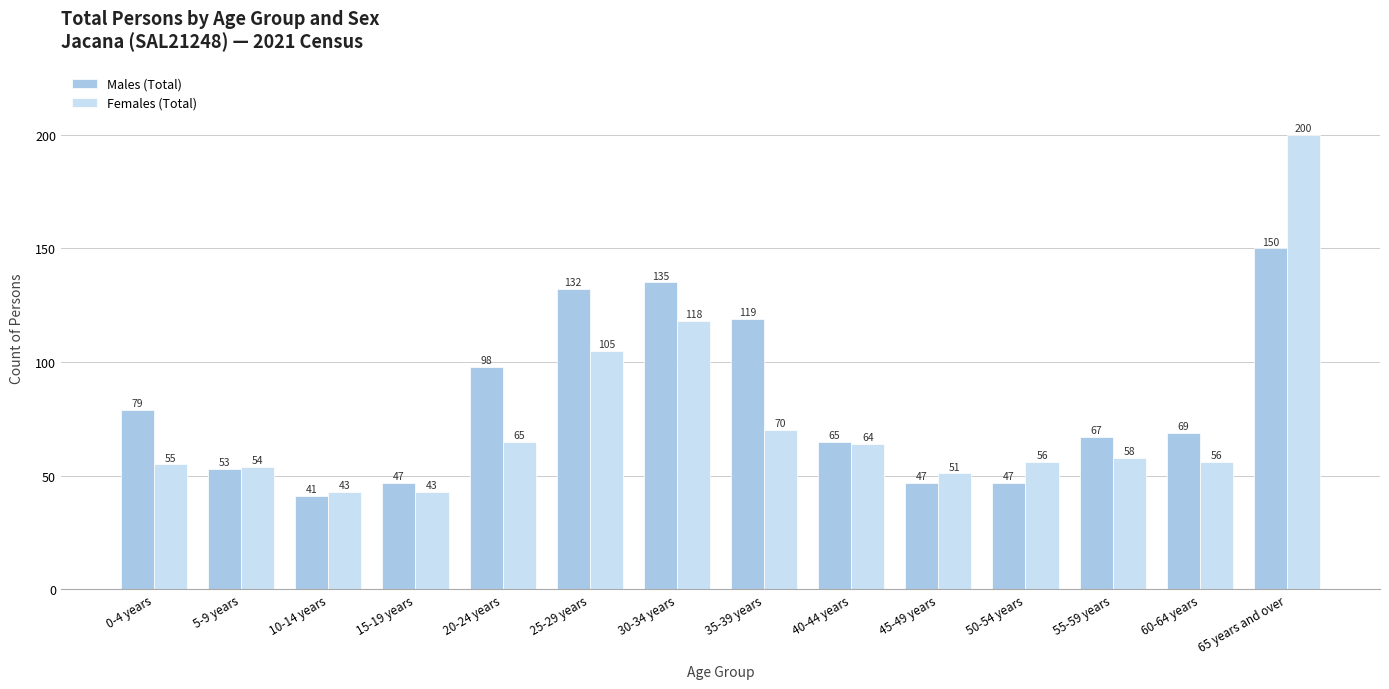

Is the value of Males (Total) at 20-24 years greater than the value of Females (Total) at 35-39 years?

Yes